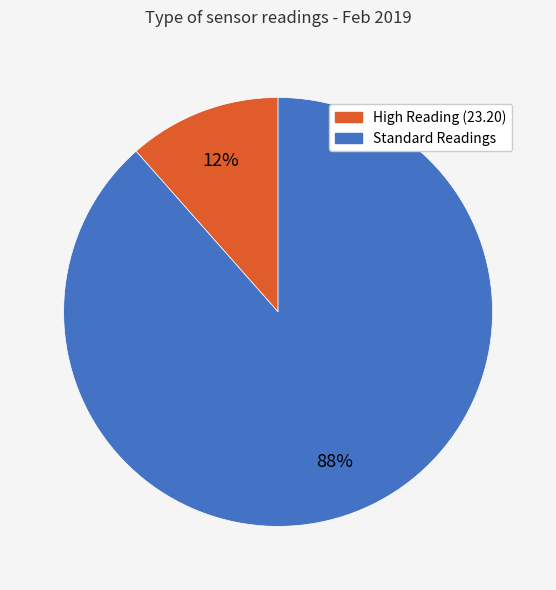

How many segments does this pie chart have?

2